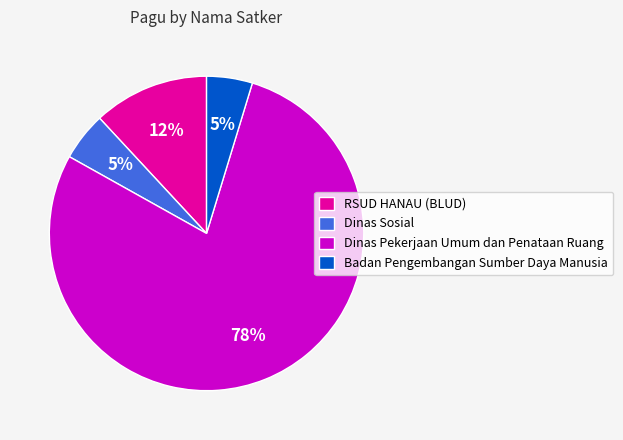

How many segments does this pie chart have?

4